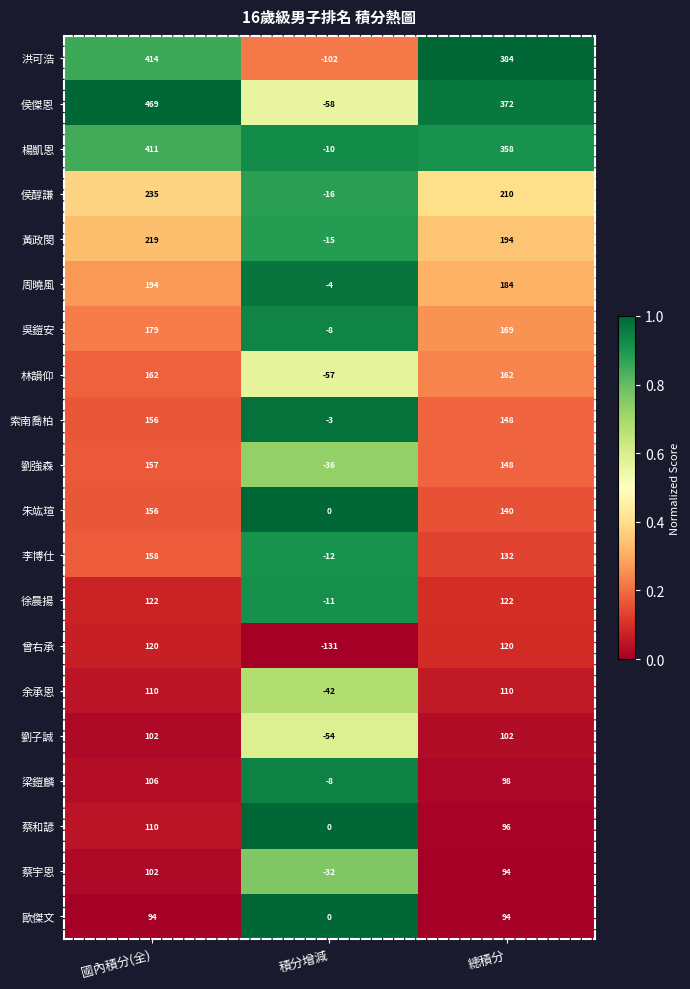

How many distinct data groups are displayed?

20